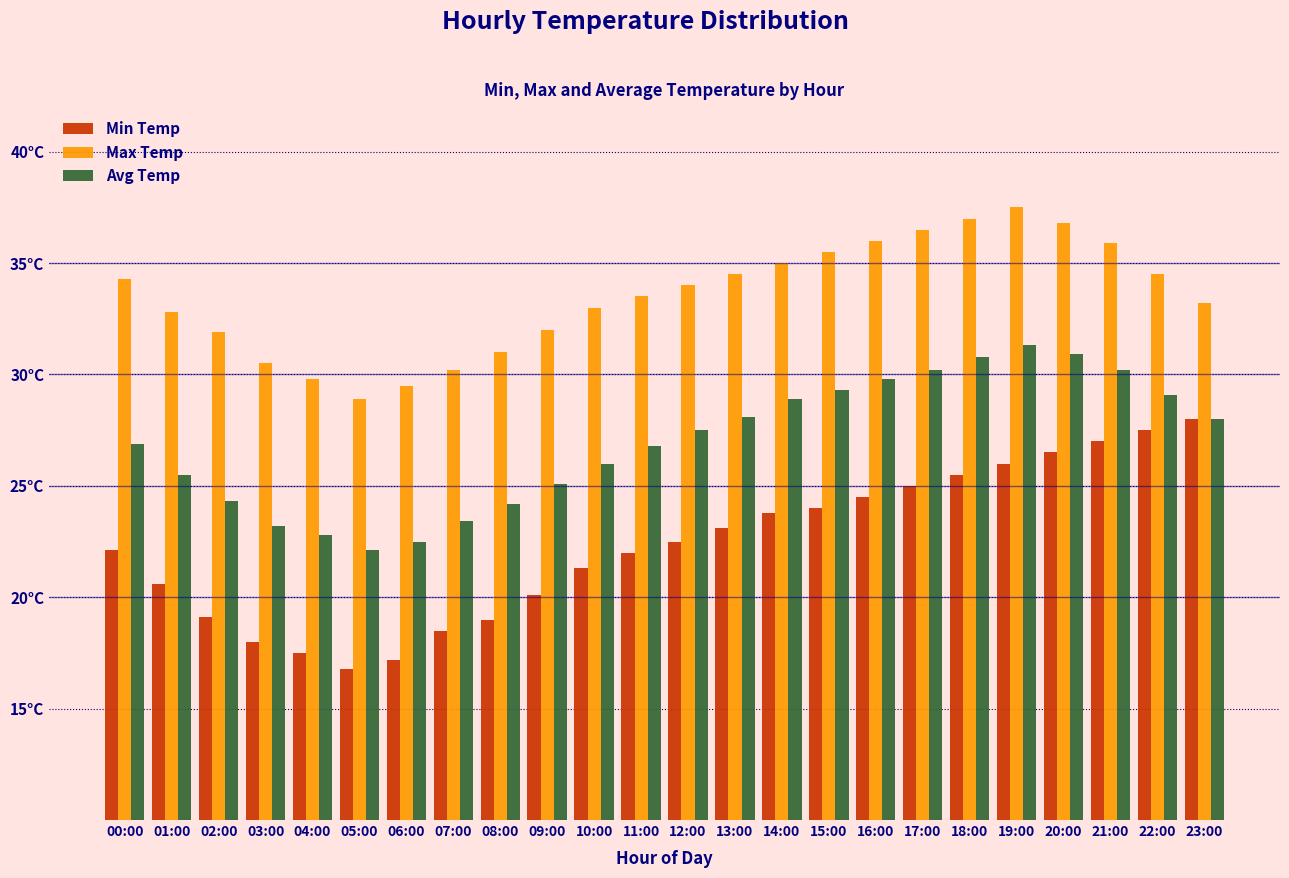

Reading left to right, extract all data points from this chart.

Min Temp: 00:00=22.1	01:00=20.6	02:00=19.1	03:00=18.0	04:00=17.5	05:00=16.8	06:00=17.2	07:00=18.5	08:00=19.0	09:00=20.1	10:00=21.3	11:00=22.0	12:00=22.5	13:00=23.1	14:00=23.8	15:00=24.0	16:00=24.5	17:00=25.0	18:00=25.5	19:00=26.0	20:00=26.5	21:00=27.0	22:00=27.5	23:00=28.0
Max Temp: 00:00=34.3	01:00=32.8	02:00=31.9	03:00=30.5	04:00=29.8	05:00=28.9	06:00=29.5	07:00=30.2	08:00=31.0	09:00=32.0	10:00=33.0	11:00=33.5	12:00=34.0	13:00=34.5	14:00=35.0	15:00=35.5	16:00=36.0	17:00=36.5	18:00=37.0	19:00=37.5	20:00=36.8	21:00=35.9	22:00=34.5	23:00=33.2
Avg Temp: 00:00=26.9	01:00=25.5	02:00=24.3	03:00=23.2	04:00=22.8	05:00=22.1	06:00=22.5	07:00=23.4	08:00=24.2	09:00=25.1	10:00=26.0	11:00=26.8	12:00=27.5	13:00=28.1	14:00=28.9	15:00=29.3	16:00=29.8	17:00=30.2	18:00=30.8	19:00=31.3	20:00=30.9	21:00=30.2	22:00=29.1	23:00=28.0